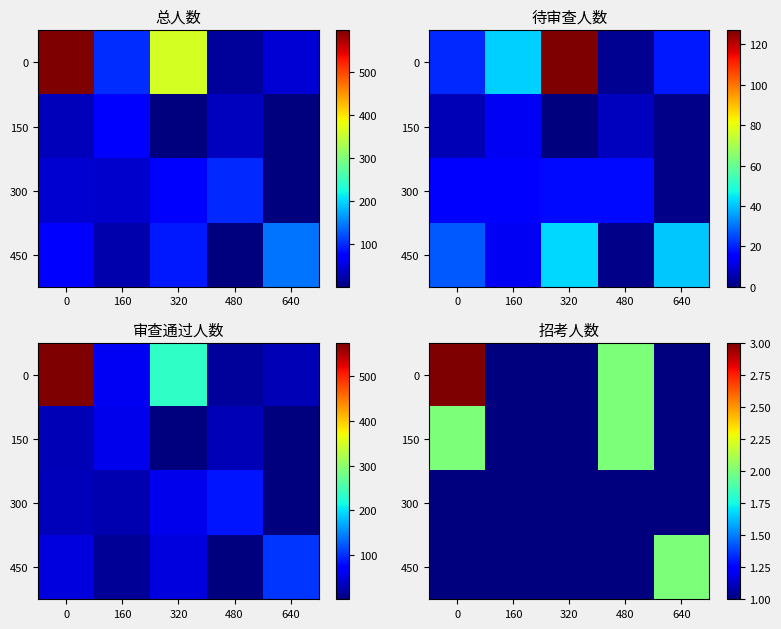

The 300 series shows 2 at 480. True or false?

False